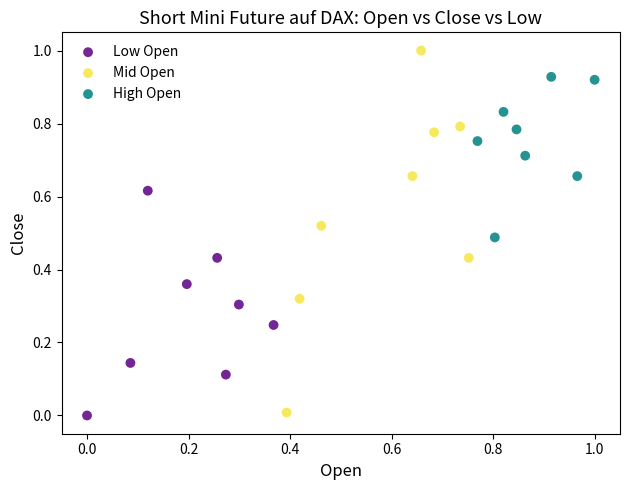

What are all the series names shown in the legend?

Low Open, Mid Open, High Open